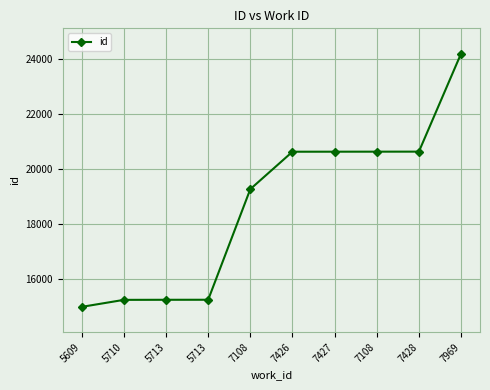

Count the number of categories in the chart.

10